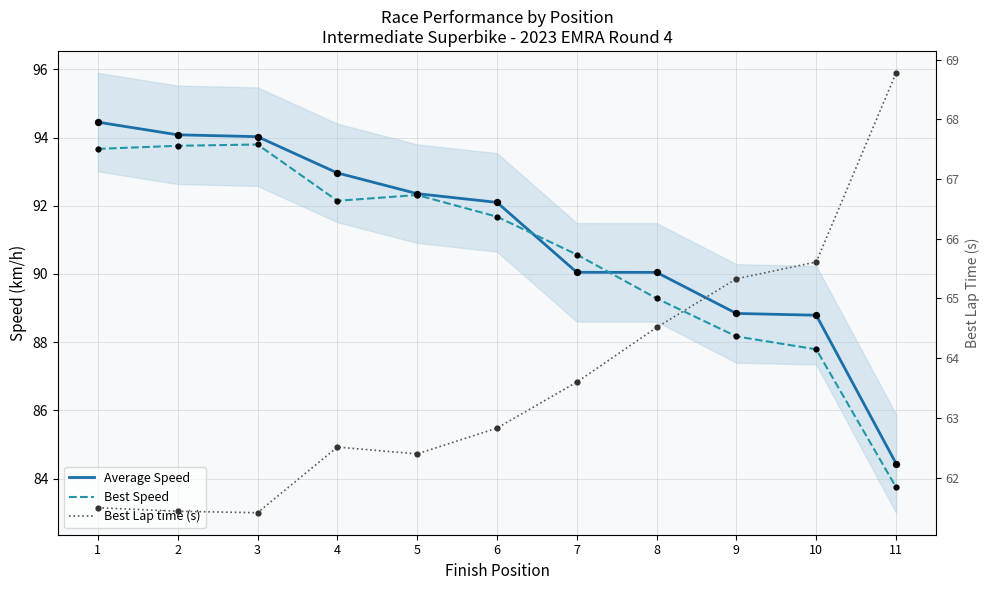

Is the value of Best Lap time (s) at 6 greater than the value of Average Speed at 9?

No